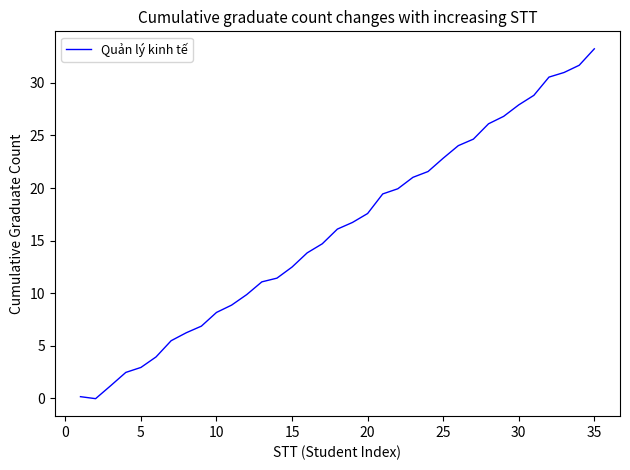

What is the greatest value displayed?

33.2